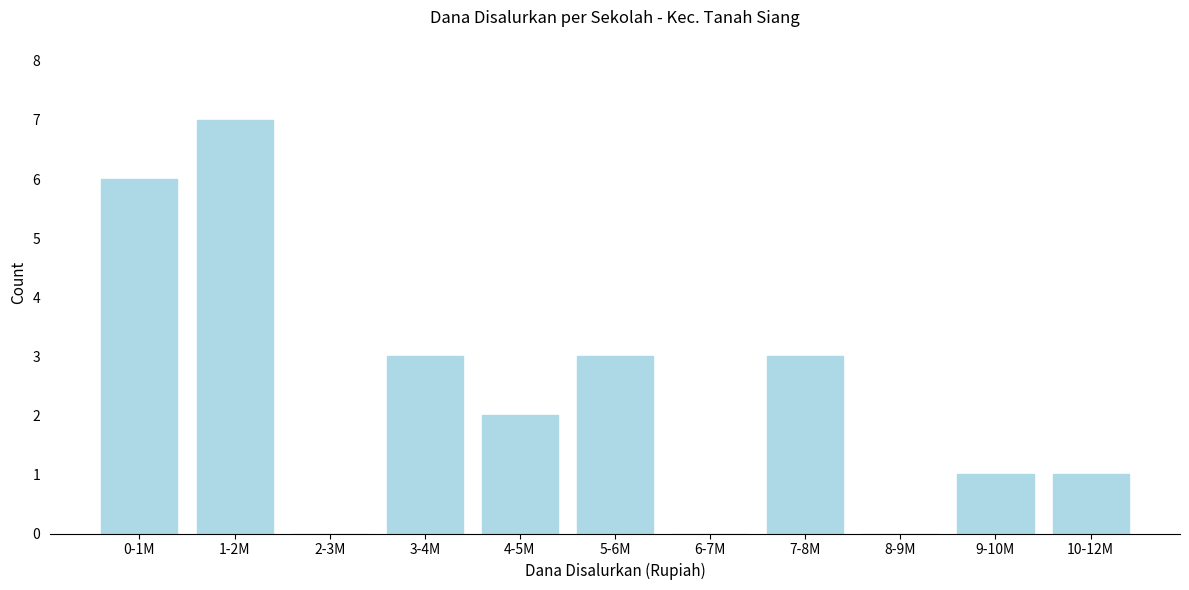

Reading right to left, extract all data points from this chart.

10-12M=1	9-10M=1	8-9M=0	7-8M=3	6-7M=0	5-6M=3	4-5M=2	3-4M=3	2-3M=0	1-2M=7	0-1M=6